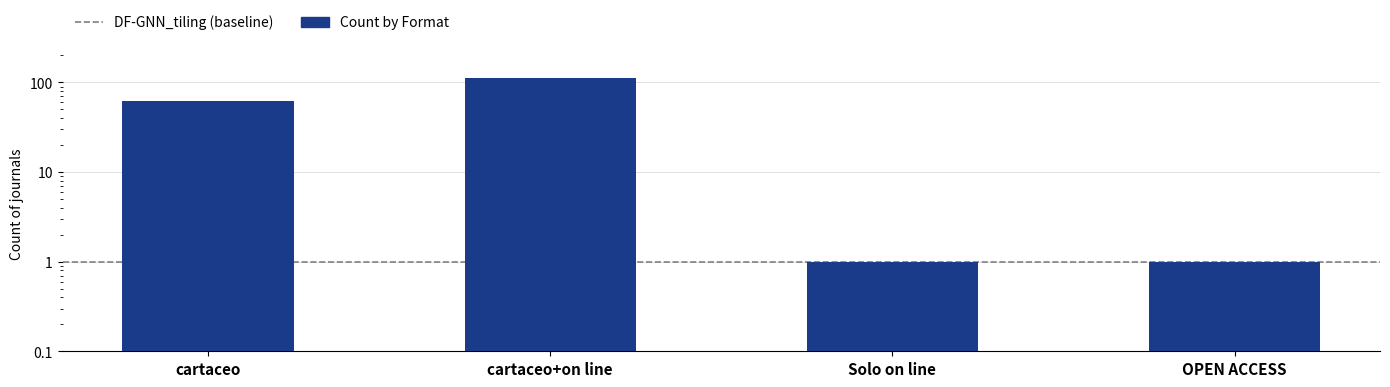

Approximately how many times larger is the value at cartaceo+on line compared to Solo on line?

112.0